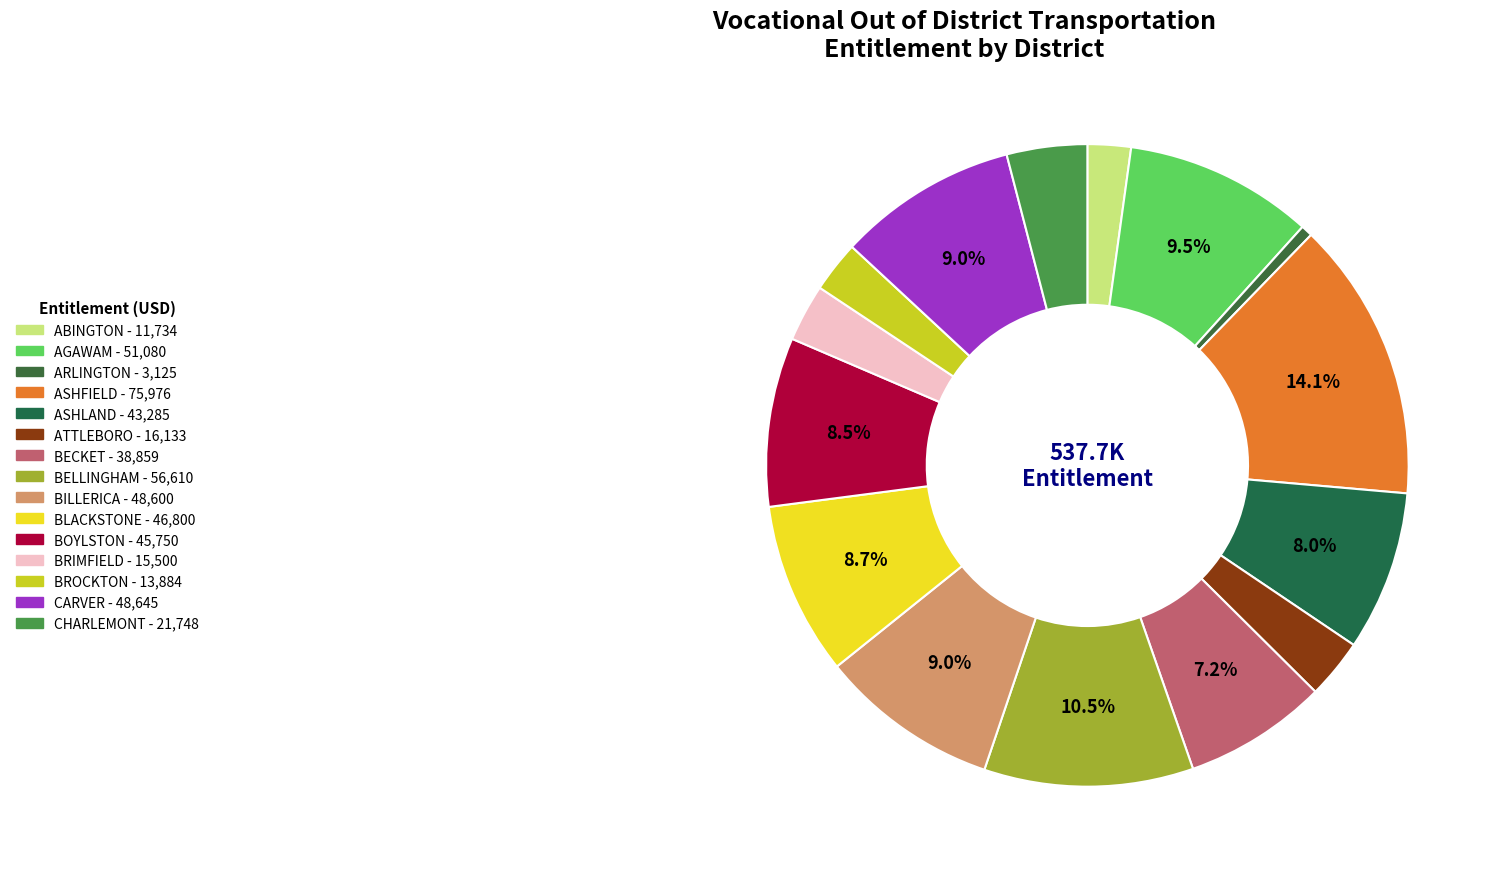

Count the number of slices in the pie.

15